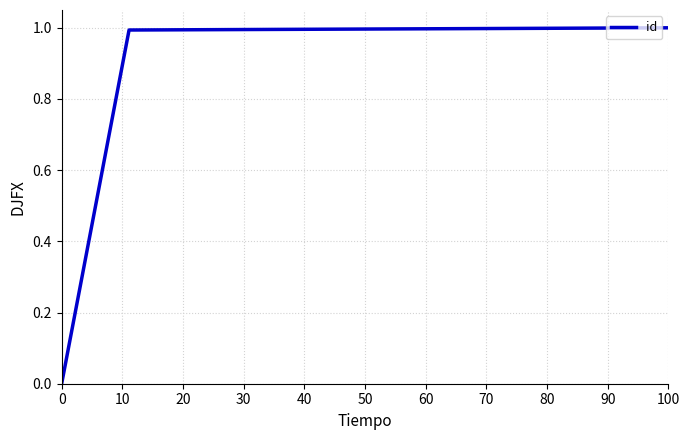

Reading left to right, extract all data points from this chart.

0.0	1.0	1.0	1.0	1.0	1.0	1.0	1.0	1.0	1.0